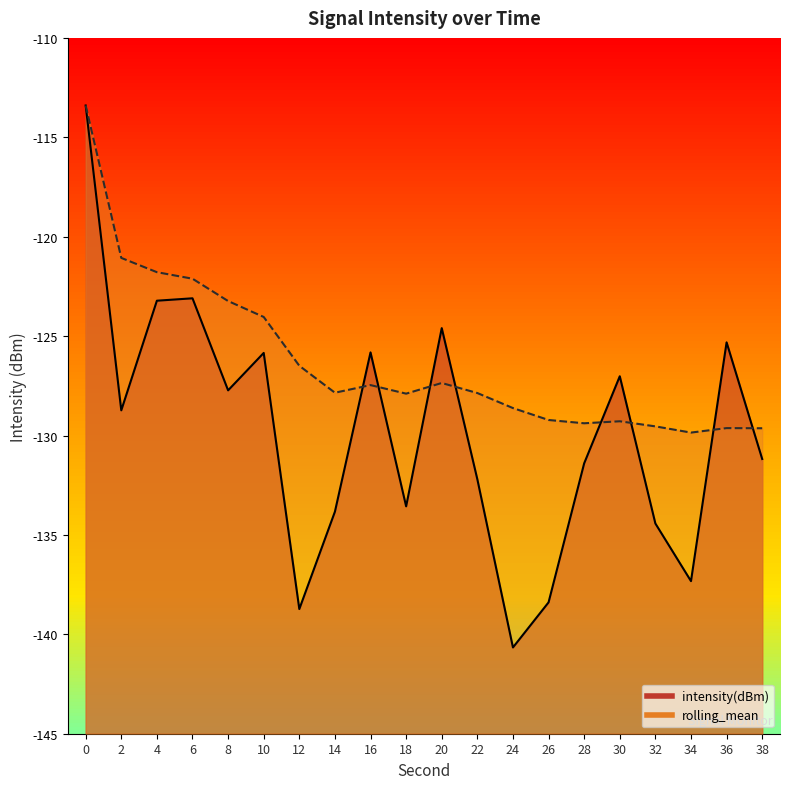

What is the value of the intensity(dBm) point at the 11th from the left?

-124.6